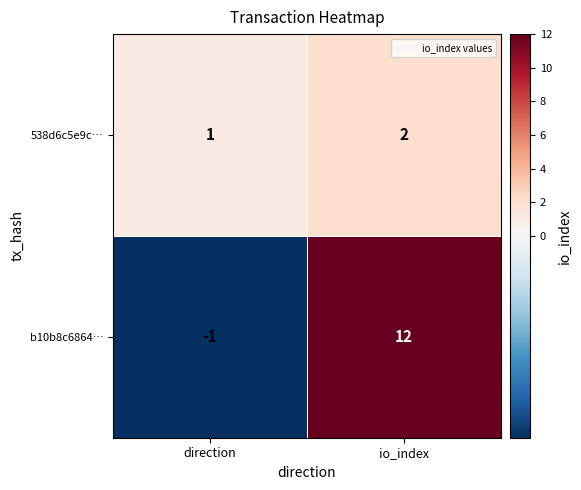

Which label corresponds to the largest value in the chart?

io_index